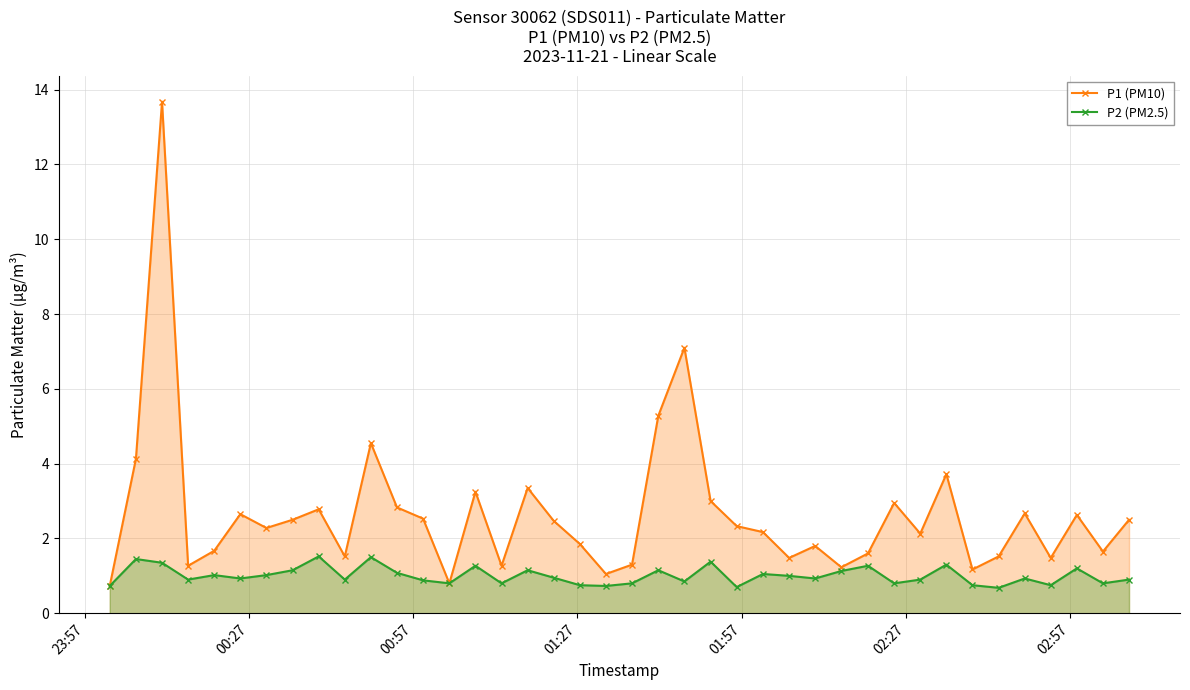

Which series has the largest range (max minus min)?

P1 (PM10)